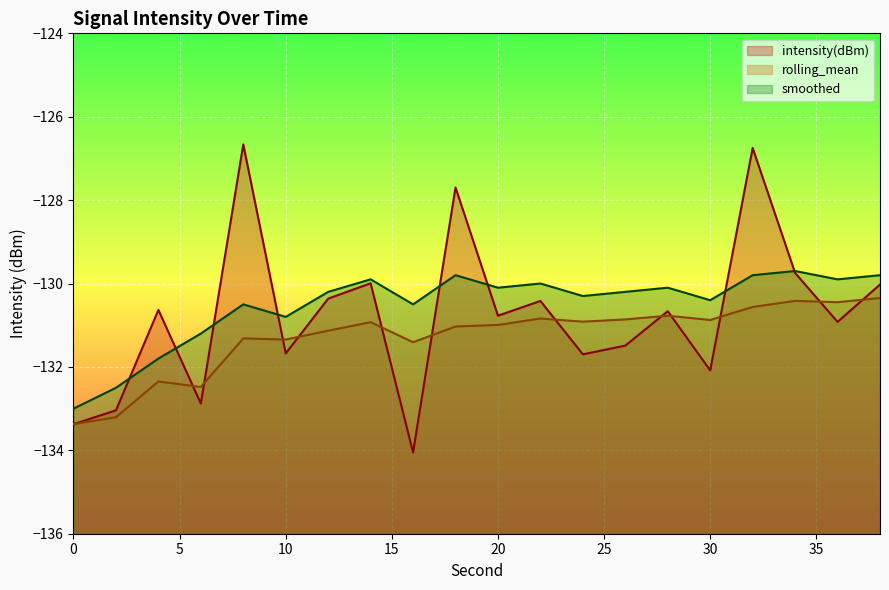

Where is intensity(dBm) nearest to the value -130?

14